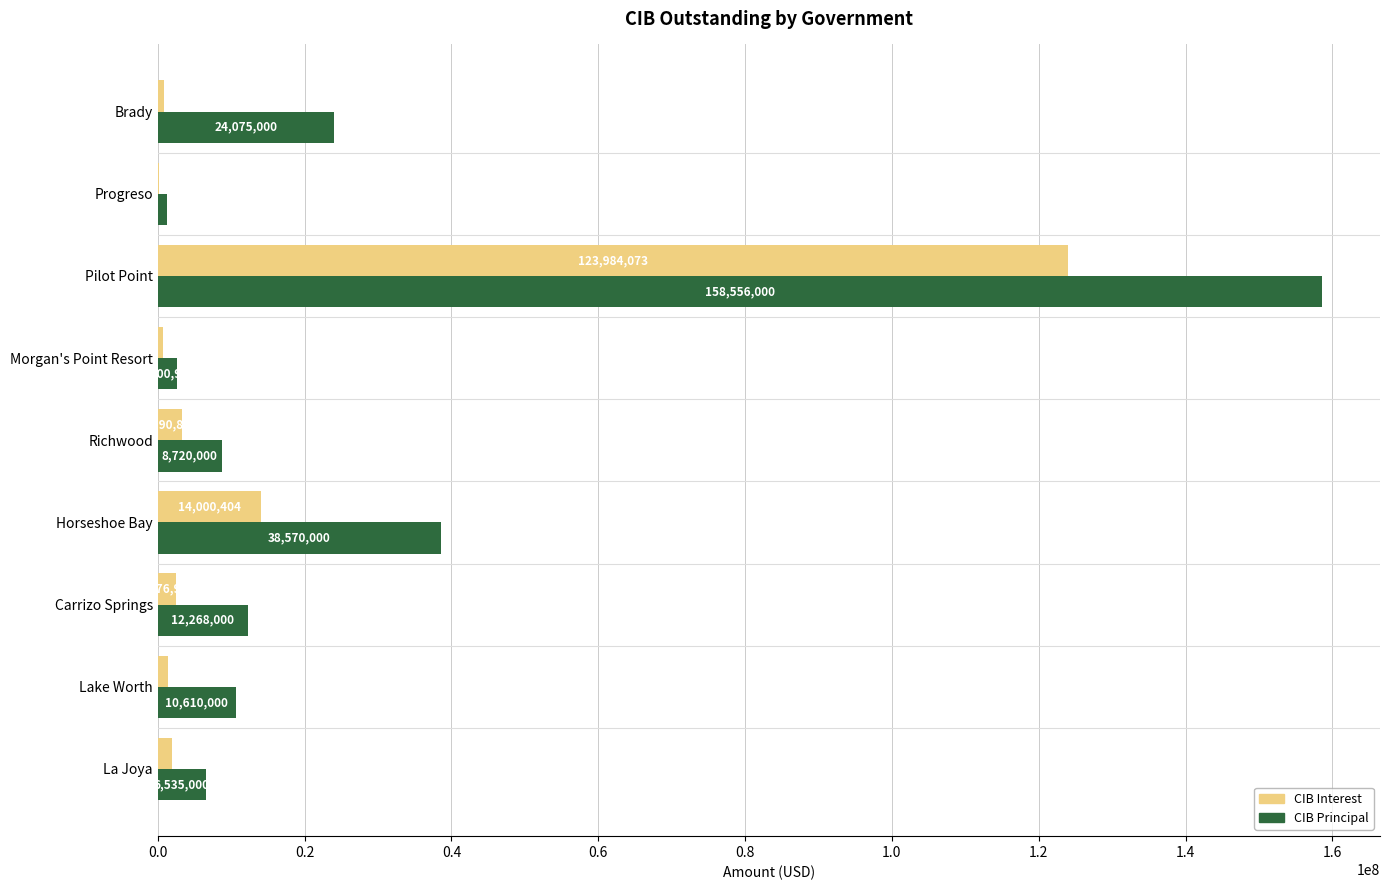

At which category is the sum across all series the highest?

Pilot Point